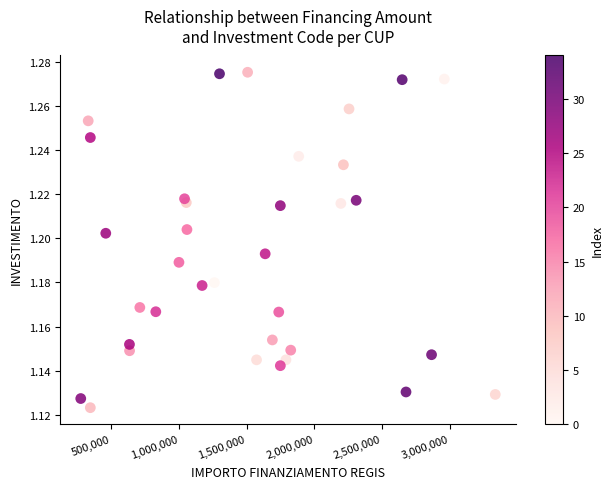

How many data points are displayed?

35